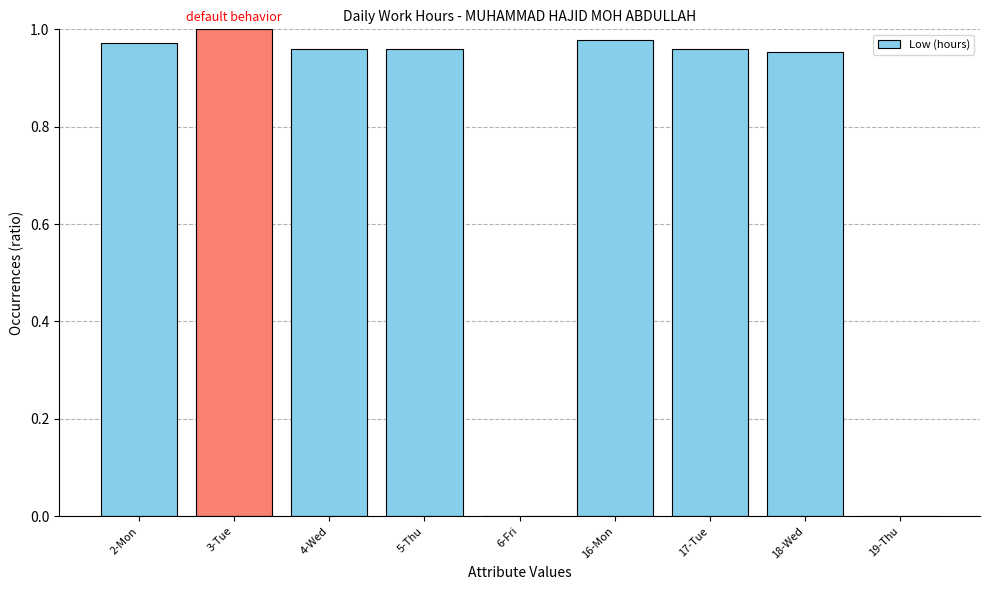

Between 3-Tue and 17-Tue, which is larger?

3-Tue